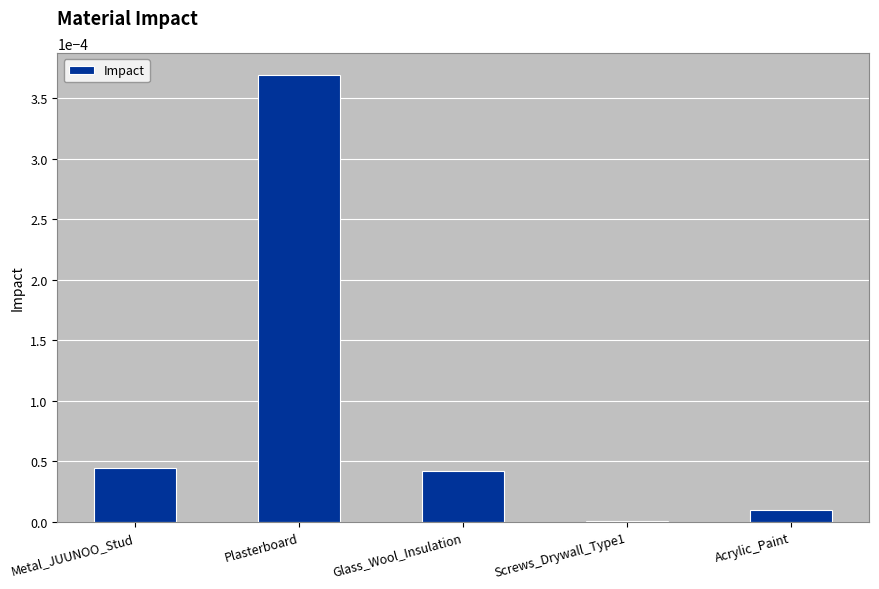

Are the bars grouped side by side (vs. stacked)?

No